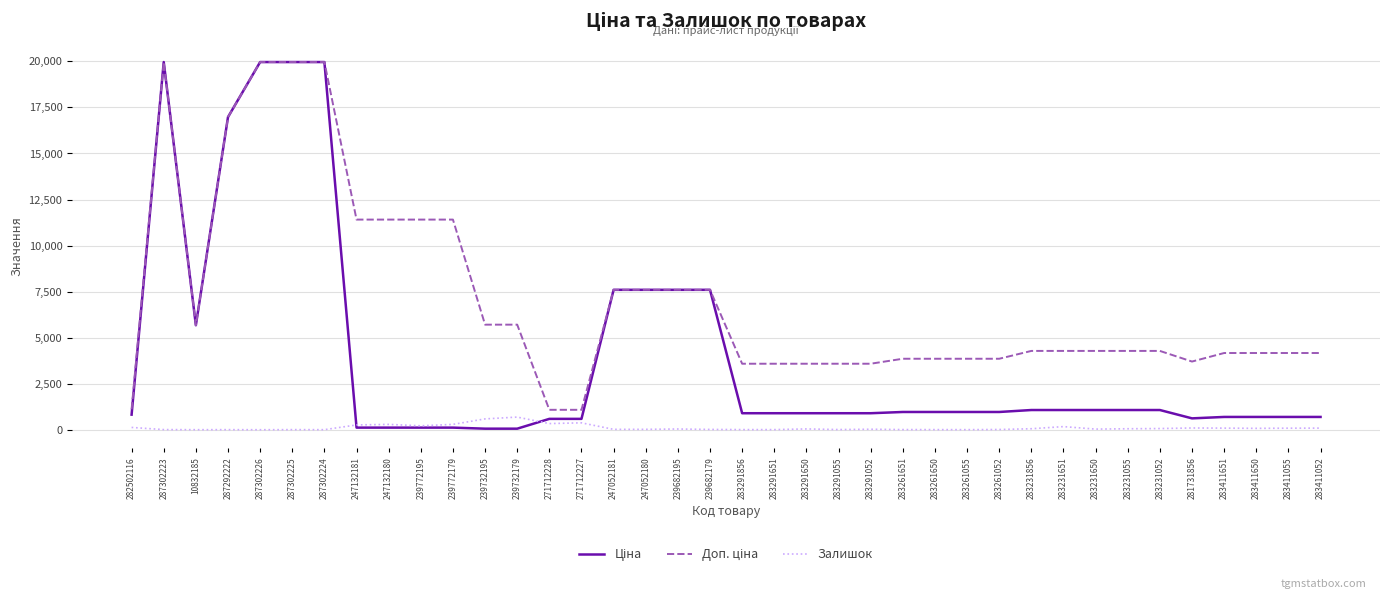

What is the greatest value displayed?

19964.2